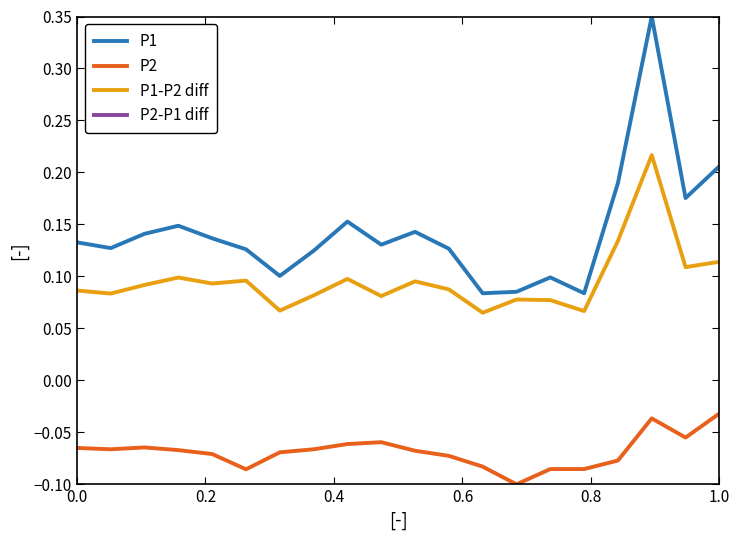

How many interior local peaks does the P1-P2 diff series have?

6